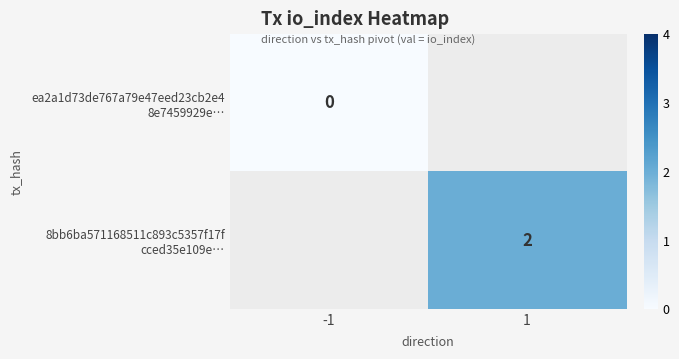

What is the greatest value displayed?

2.0